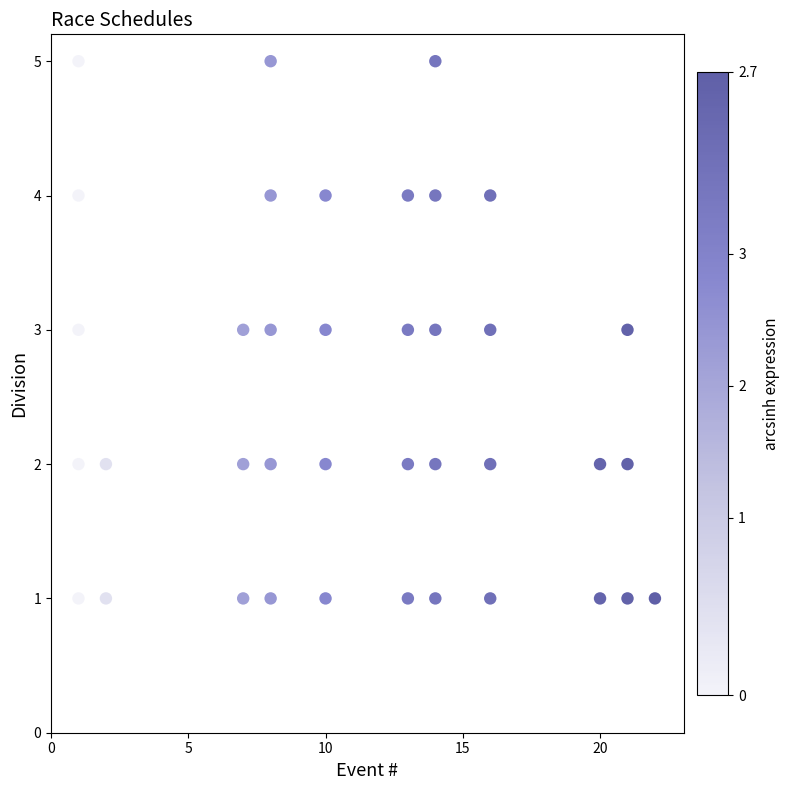

What is the range of Y values (max minus min)?

4